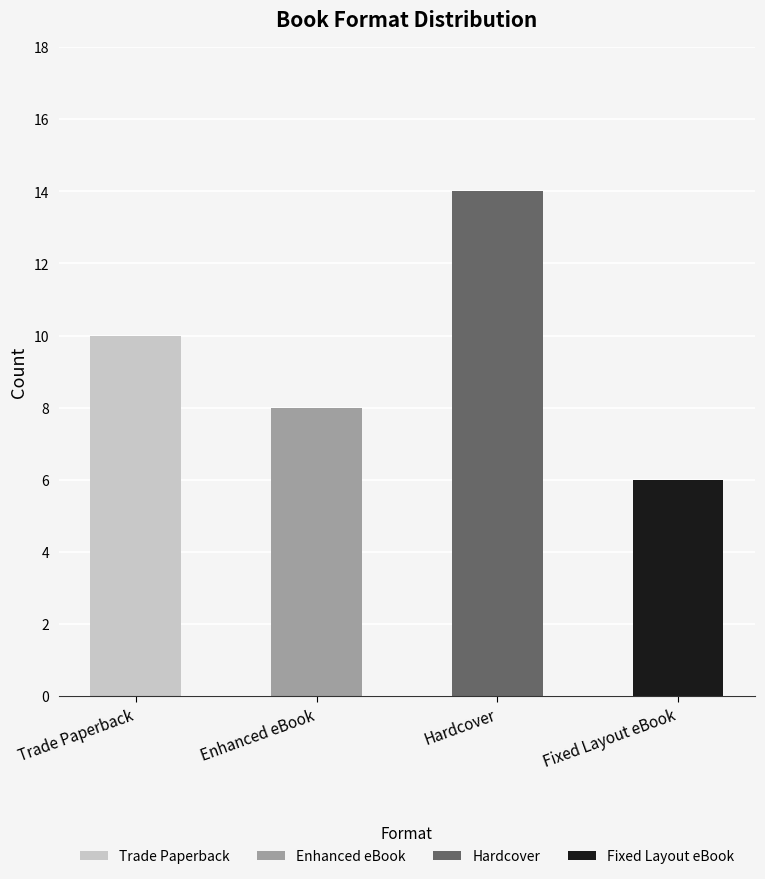

How many bars are there in total?

4